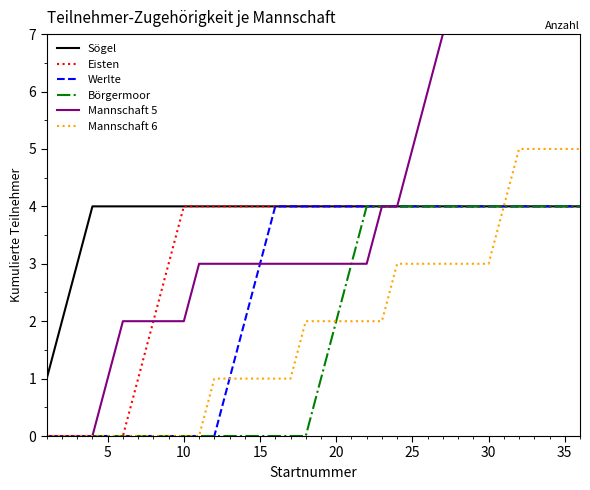

How many lines are shown in the chart?

6